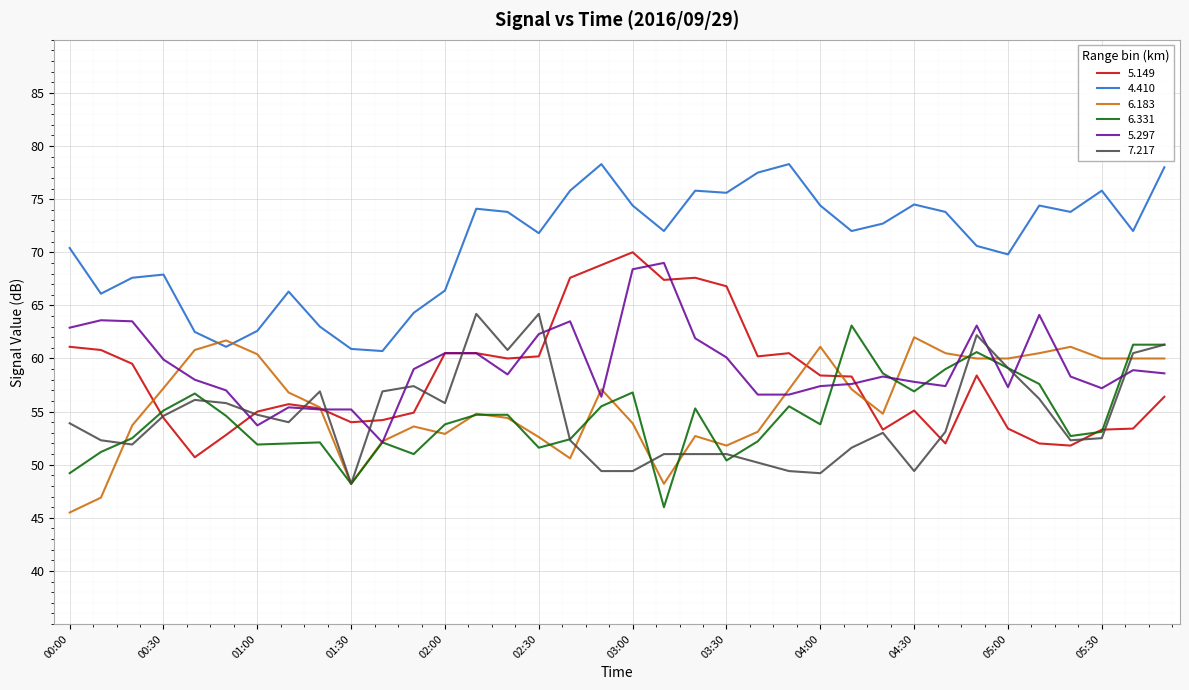

How many distinct data groups are displayed?

6